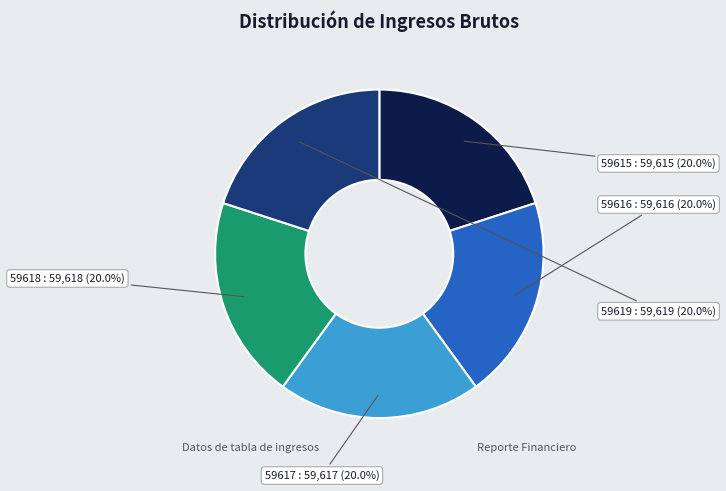

Count the number of slices in the pie.

5